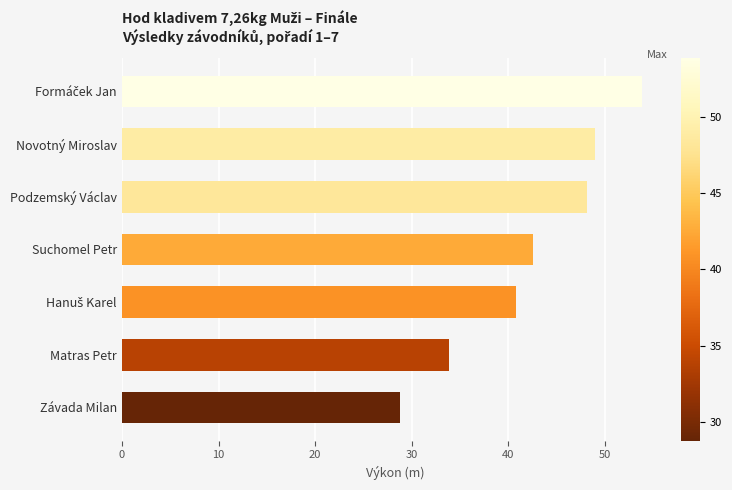

Reading bottom to top, transcribe all the data shown in this chart.

28.8	33.8	40.8	42.6	48.2	48.9	53.8